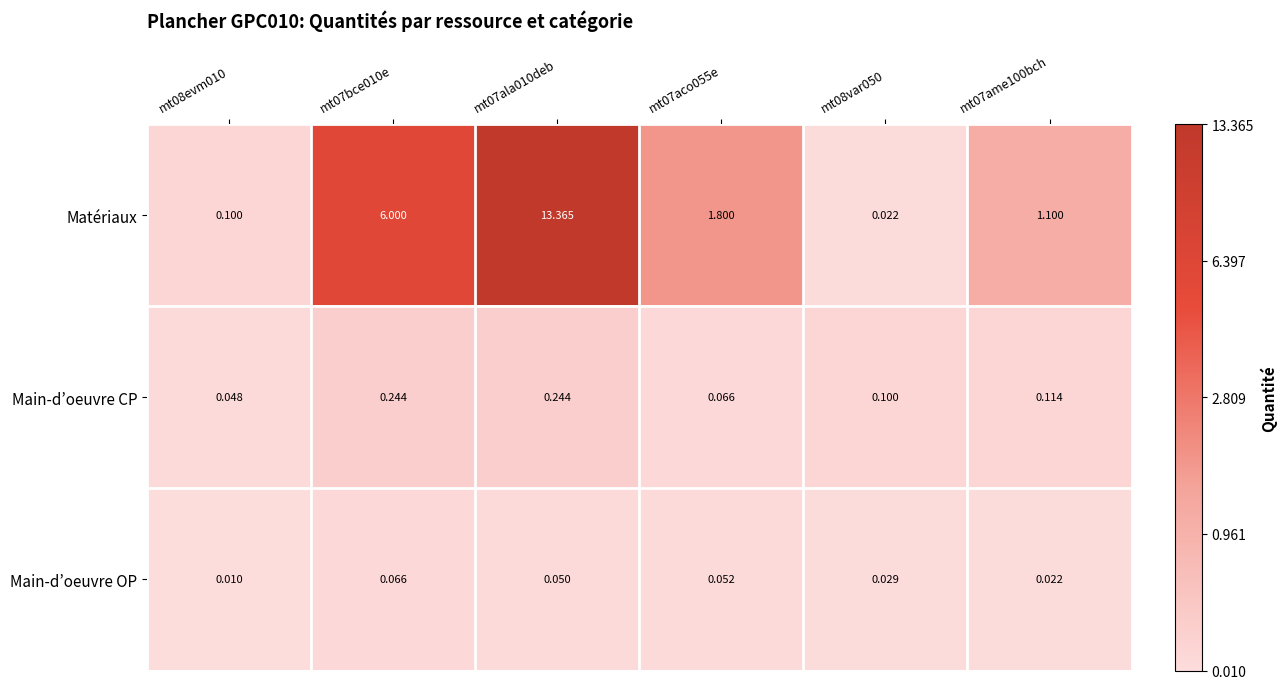

Which series has the largest total across all categories?

Matériaux